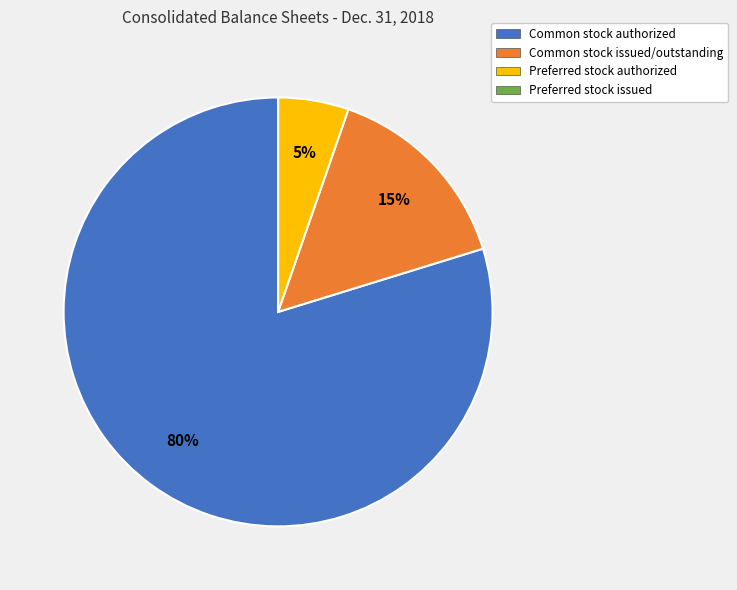

Between Preferred stock authorized and Common stock issued/outstanding, which is larger?

Common stock issued/outstanding